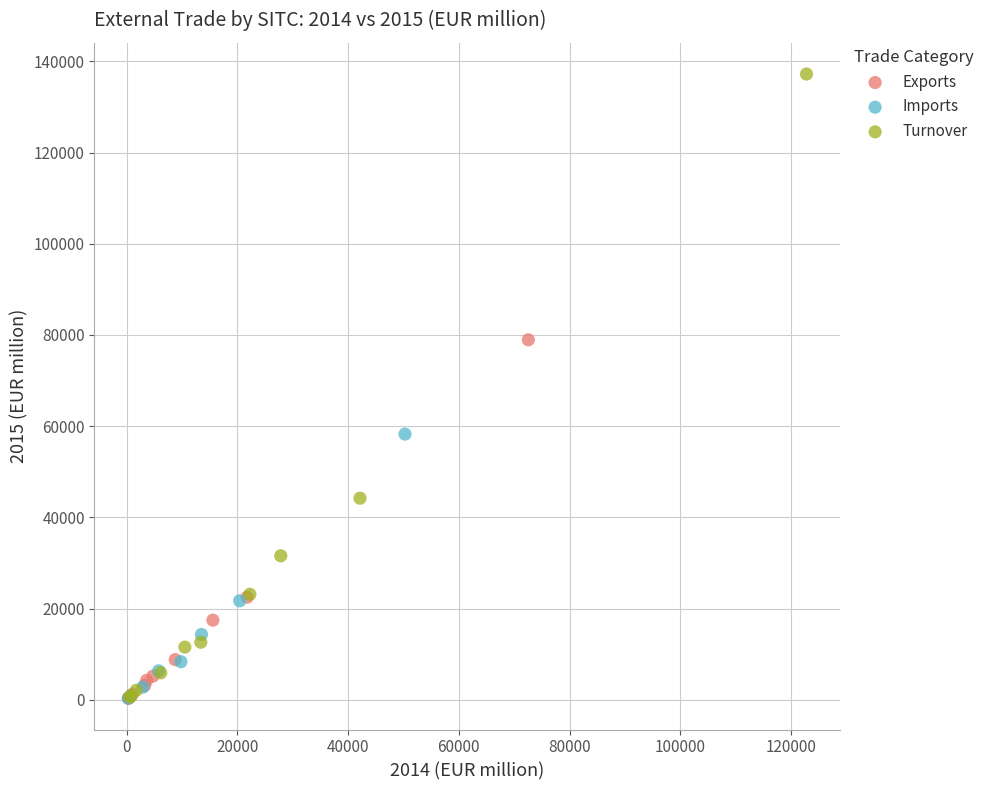

Which series has the largest Y range (max minus min)?

Turnover